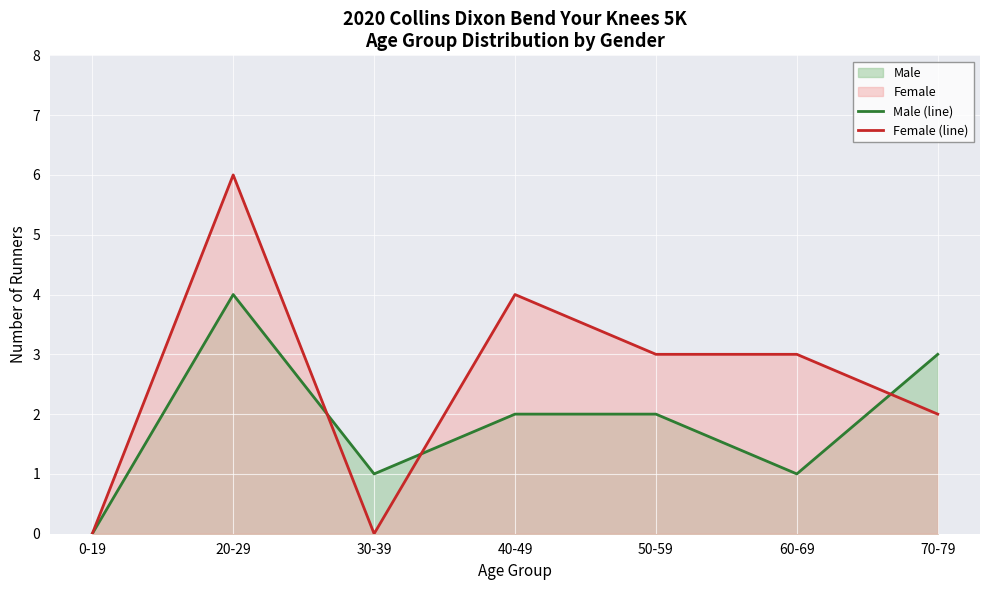

Is it true that Male (line) equals 1 at 40-49?

False